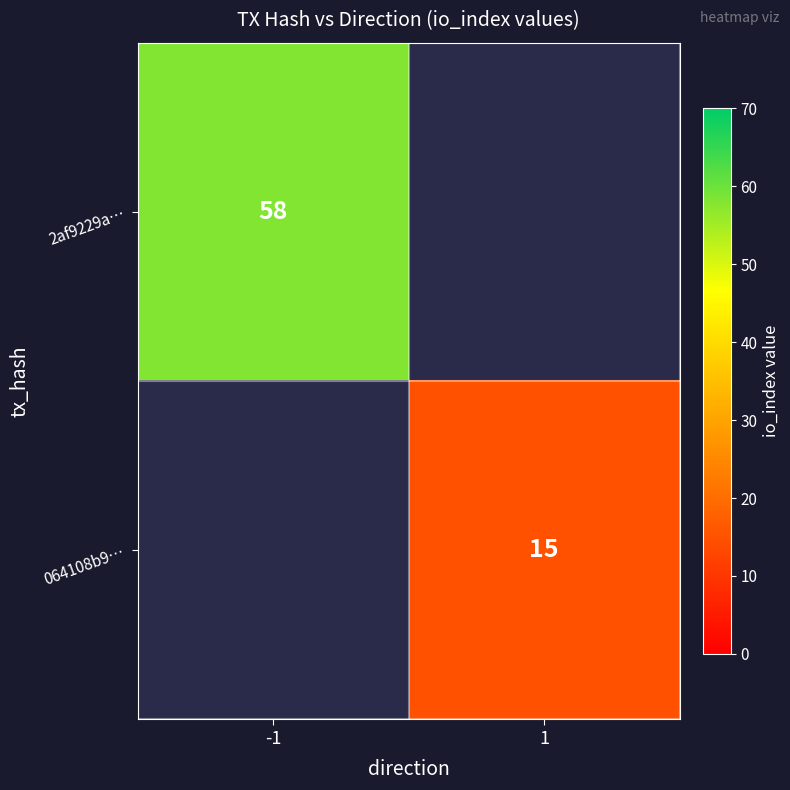

The value of 2af9229a… at -1 is 58. True or false?

True